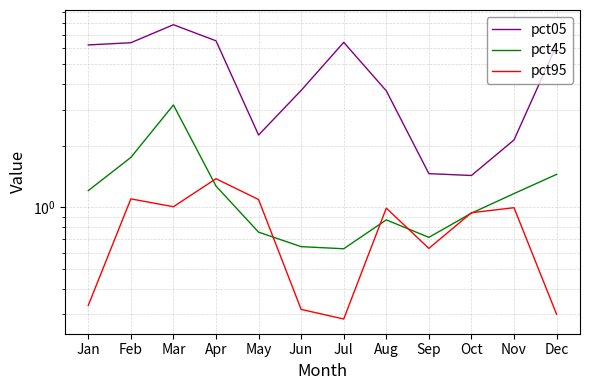

True or false: pct95 has more than 1 interior local peaks.

True